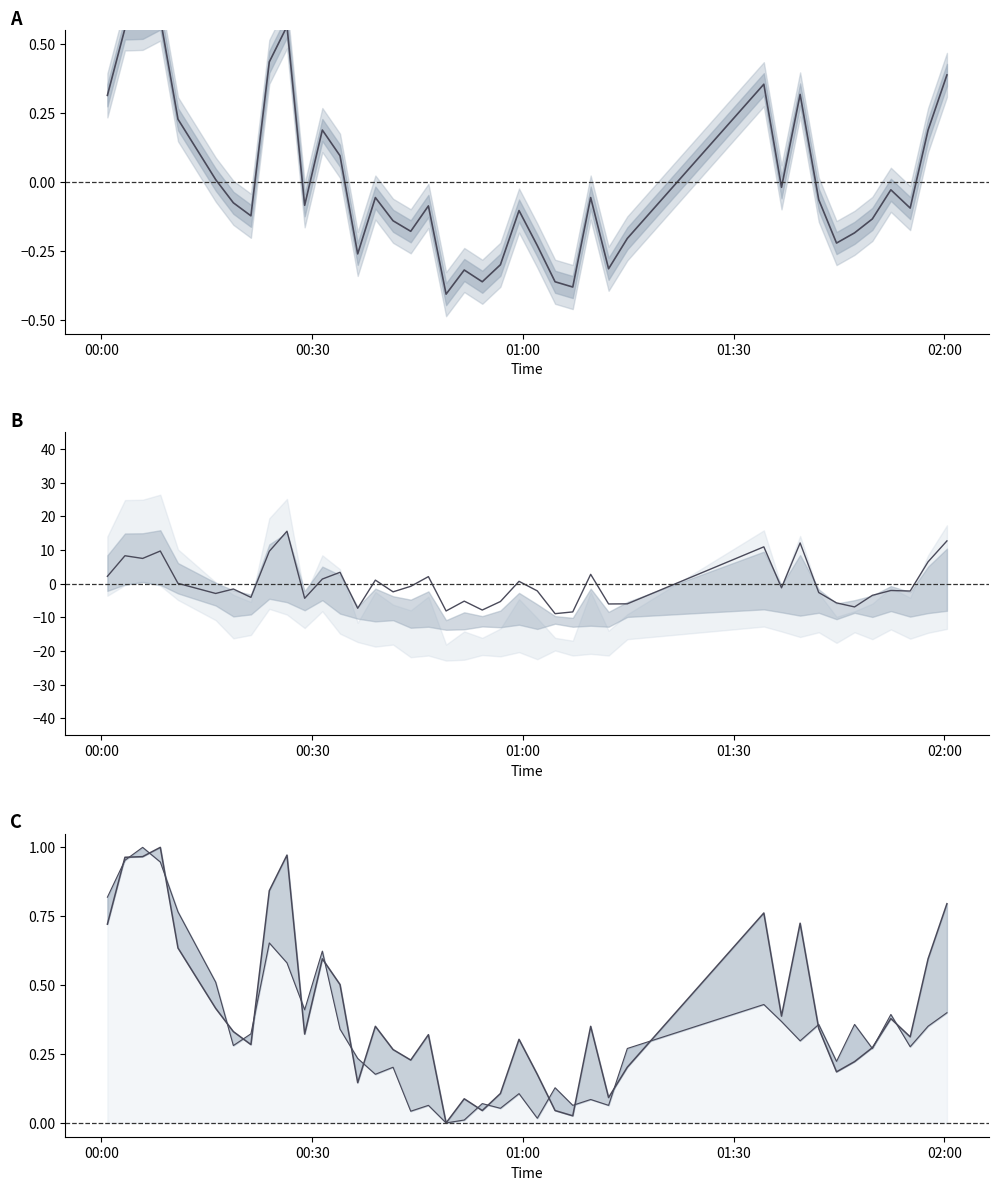

What is the minimum value for SDS_P1?

-0.4